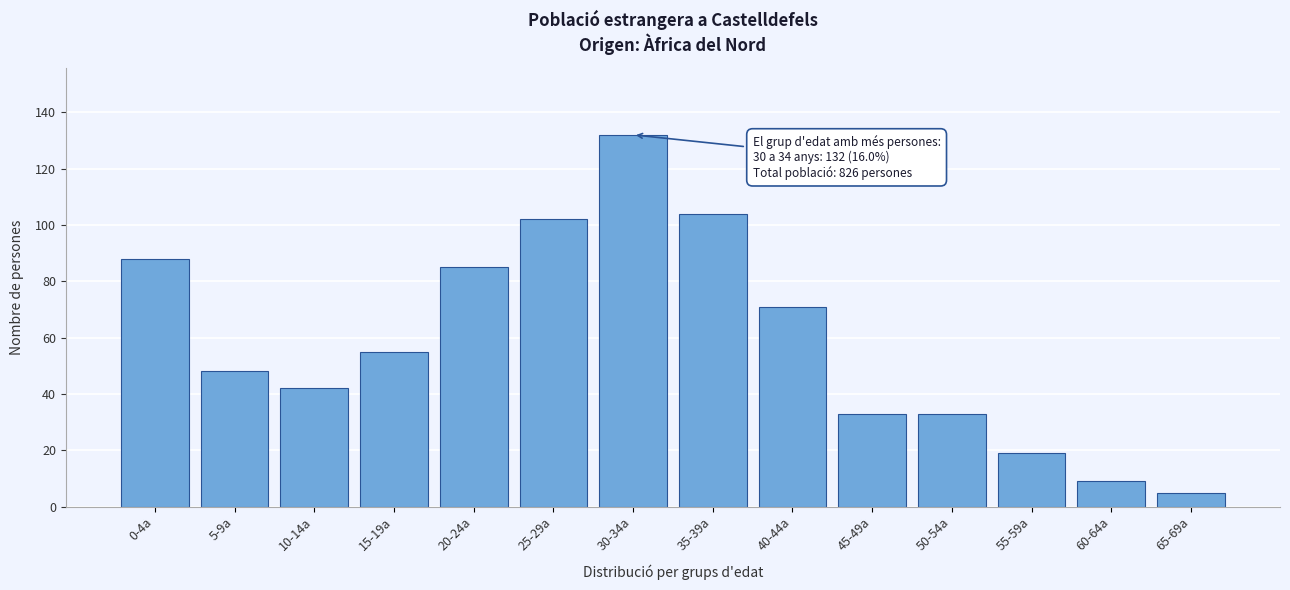

Reading right to left, transcribe all the data shown in this chart.

5	9	19	33	33	71	104	132	102	85	55	42	48	88